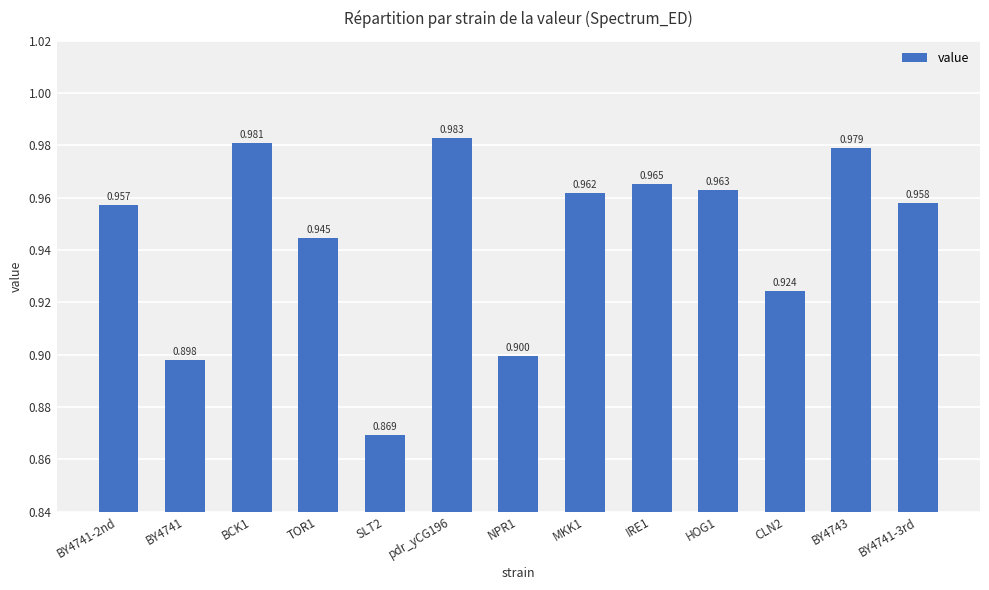

The value at HOG1 is 0.2. True or false?

False